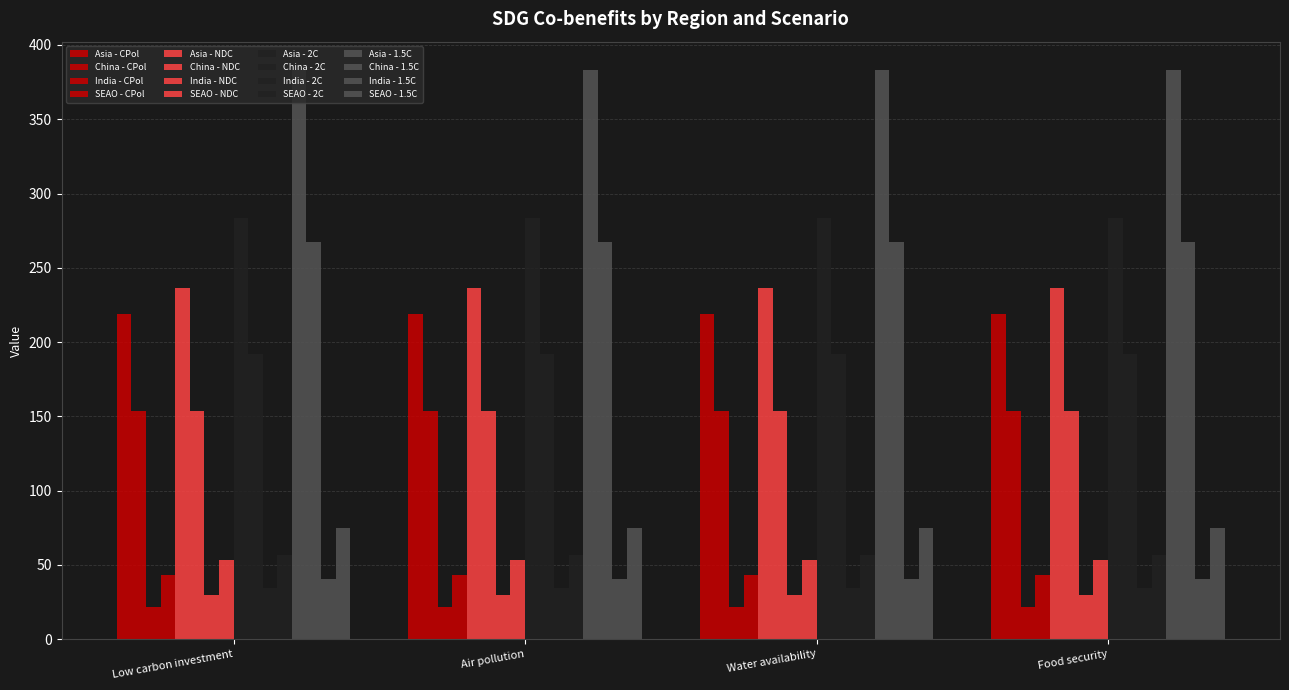

Reading right to left, transcribe all the data shown in this chart.

Asia: 383.1	283.5	236.7	218.8
China: 267.5	192.0	153.6	153.8
India: 40.4	34.6	29.6	21.8
SEAO: 75.2	56.9	53.4	43.2